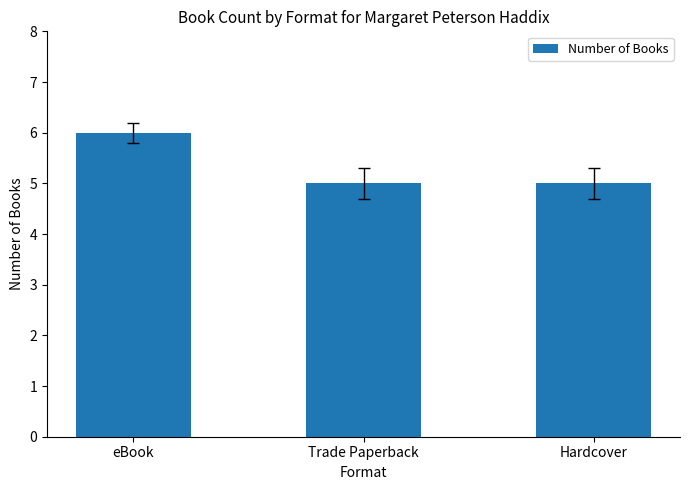

Count the number of categories in the chart.

3